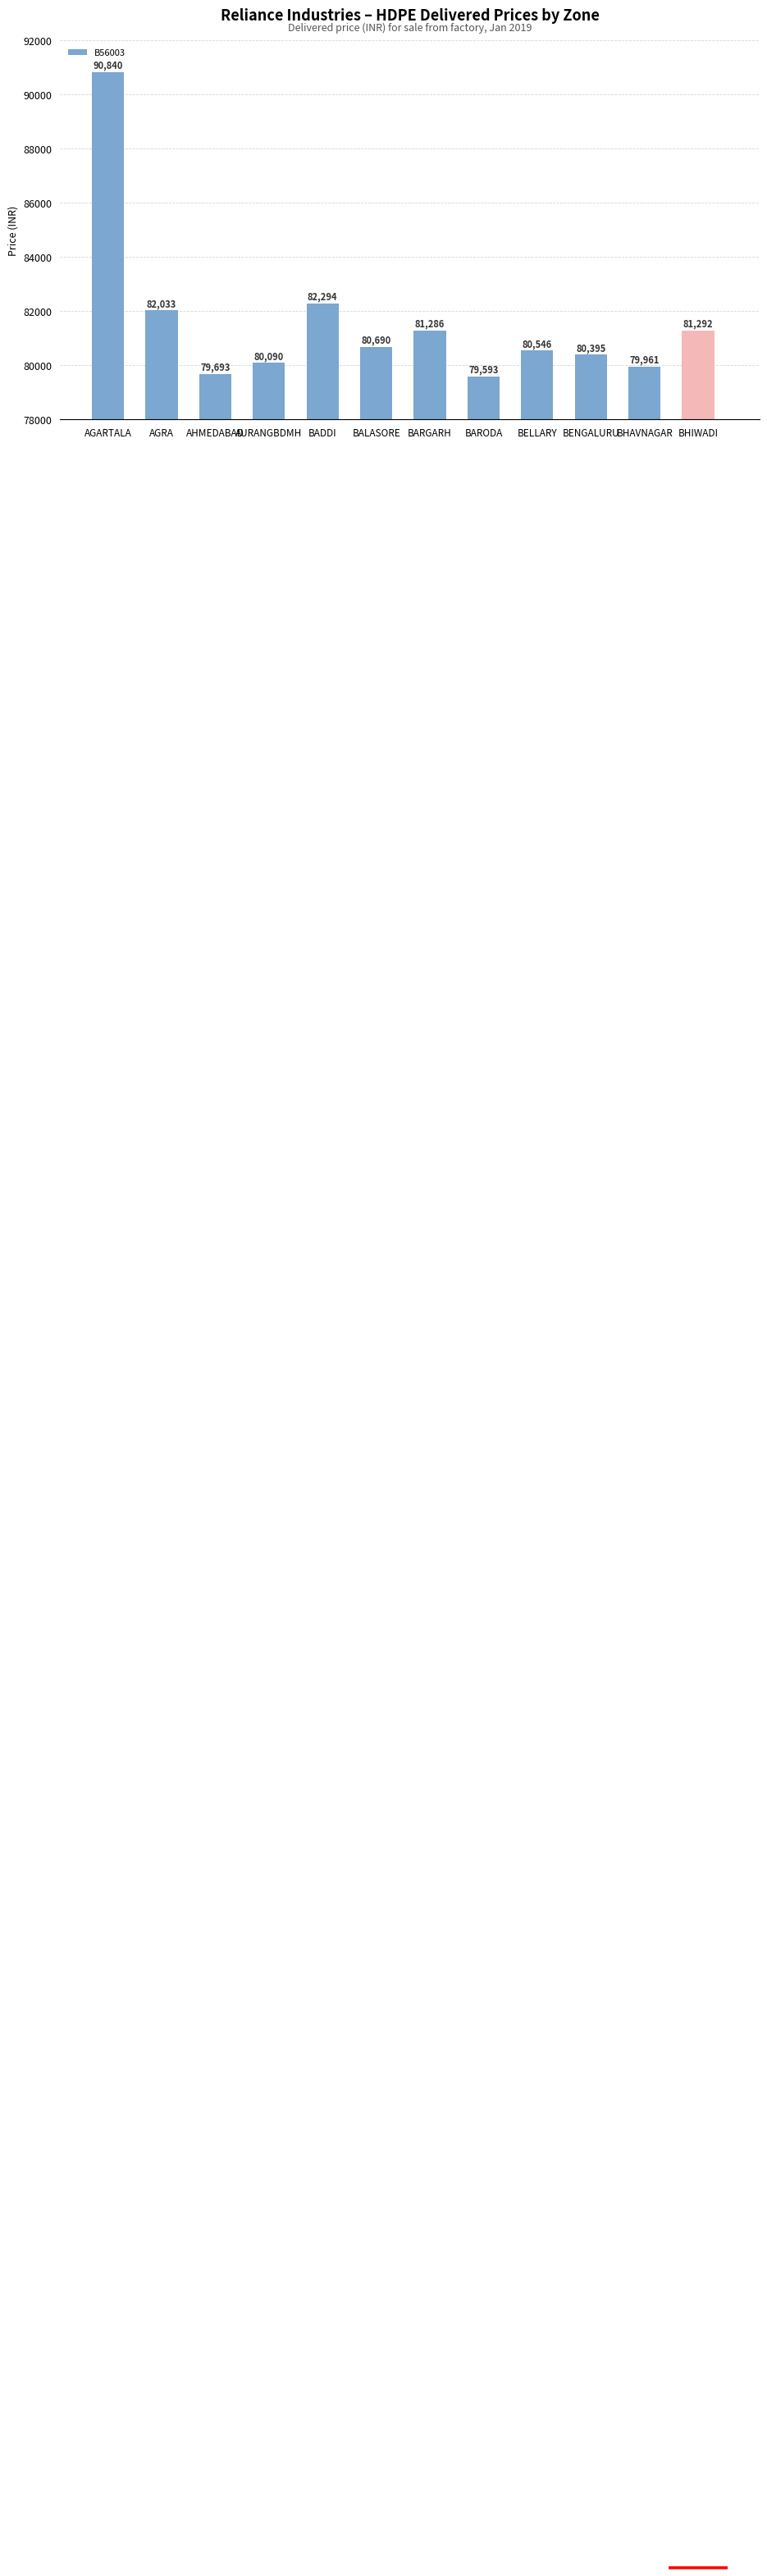

At which label is the value closest to 85216?

BADDI